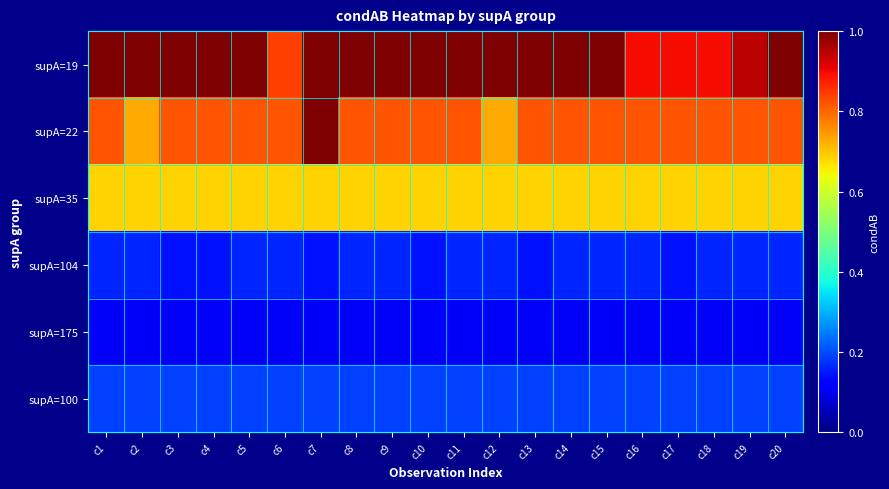

Reading left to right, extract all data points from this chart.

supA=19: c1=1.0	c2=1.0	c3=1.0	c4=1.0	c5=1.0	c6=0.8	c7=1.0	c8=1.0	c9=1.0	c10=1.0	c11=1.0	c12=1.0	c13=1.0	c14=1.0	c15=1.0	c16=0.9	c17=0.9	c18=0.9	c19=0.9	c20=1.0
supA=22: c1=0.8	c2=0.7	c3=0.8	c4=0.8	c5=0.8	c6=0.8	c7=1.0	c8=0.8	c9=0.8	c10=0.8	c11=0.8	c12=0.7	c13=0.8	c14=0.8	c15=0.8	c16=0.8	c17=0.8	c18=0.8	c19=0.8	c20=0.8
supA=35: c1=0.7	c2=0.7	c3=0.7	c4=0.7	c5=0.7	c6=0.7	c7=0.7	c8=0.7	c9=0.7	c10=0.7	c11=0.7	c12=0.7	c13=0.7	c14=0.7	c15=0.7	c16=0.7	c17=0.7	c18=0.7	c19=0.7	c20=0.7
supA=104: c1=0.2	c2=0.2	c3=0.1	c4=0.1	c5=0.2	c6=0.2	c7=0.1	c8=0.2	c9=0.2	c10=0.1	c11=0.2	c12=0.2	c13=0.1	c14=0.2	c15=0.2	c16=0.2	c17=0.1	c18=0.2	c19=0.2	c20=0.2
supA=175: c1=0.1	c2=0.1	c3=0.1	c4=0.1	c5=0.1	c6=0.1	c7=0.1	c8=0.1	c9=0.1	c10=0.1	c11=0.1	c12=0.1	c13=0.1	c14=0.1	c15=0.1	c16=0.1	c17=0.1	c18=0.1	c19=0.1	c20=0.1
supA=100: c1=0.2	c2=0.2	c3=0.2	c4=0.2	c5=0.2	c6=0.2	c7=0.2	c8=0.2	c9=0.2	c10=0.2	c11=0.2	c12=0.2	c13=0.2	c14=0.2	c15=0.2	c16=0.2	c17=0.2	c18=0.2	c19=0.2	c20=0.2